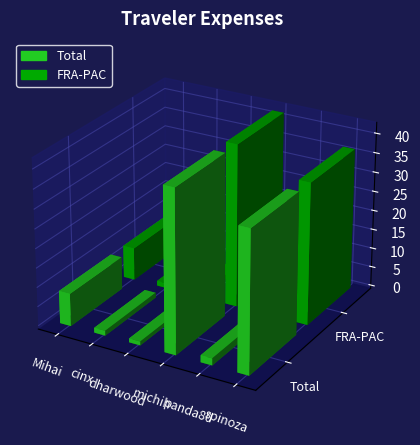

Are the bars horizontal?

No